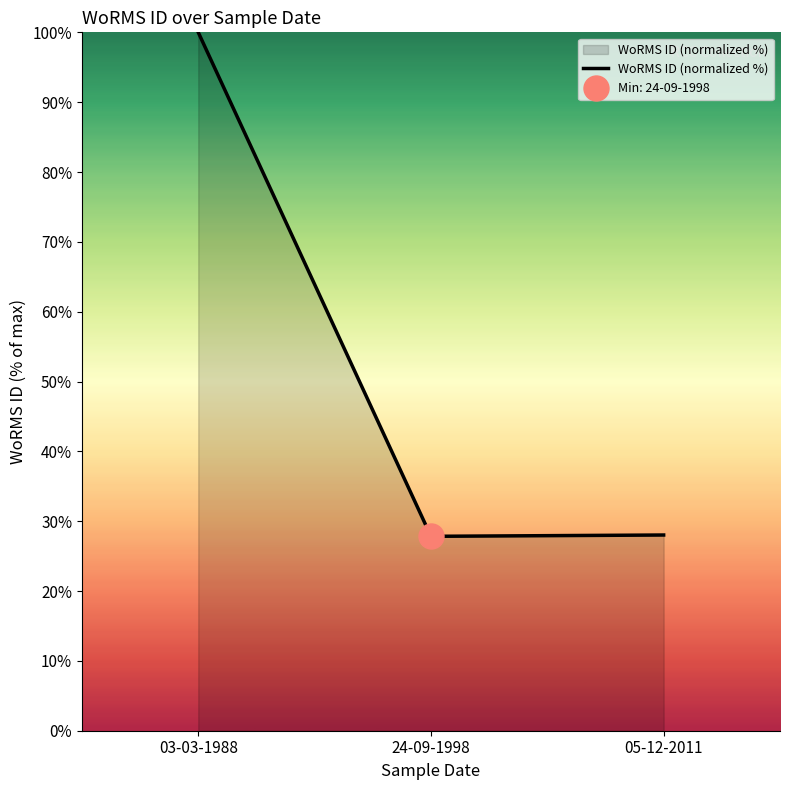

How many lines are shown in the chart?

1